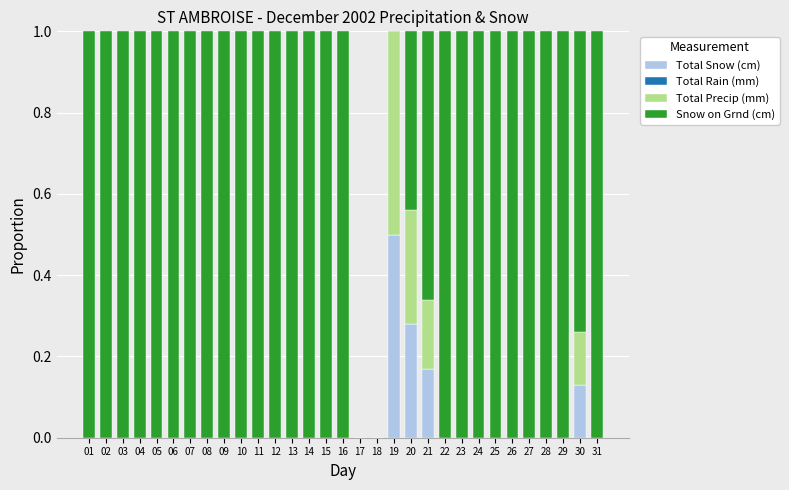

Are the bars grouped side by side (vs. stacked)?

No